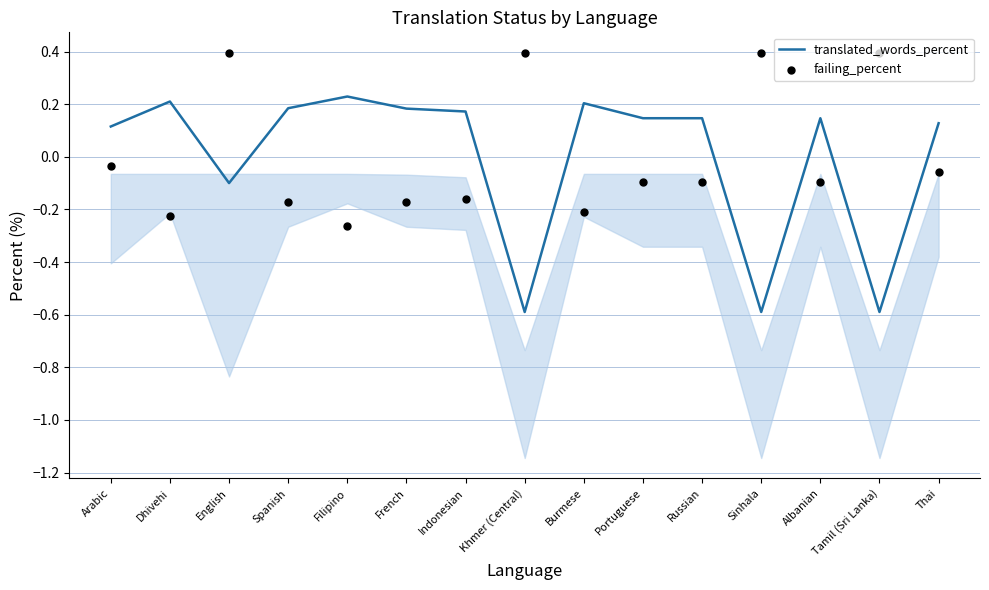

Which series reaches the minimum Y coordinate?

translated_words_percent